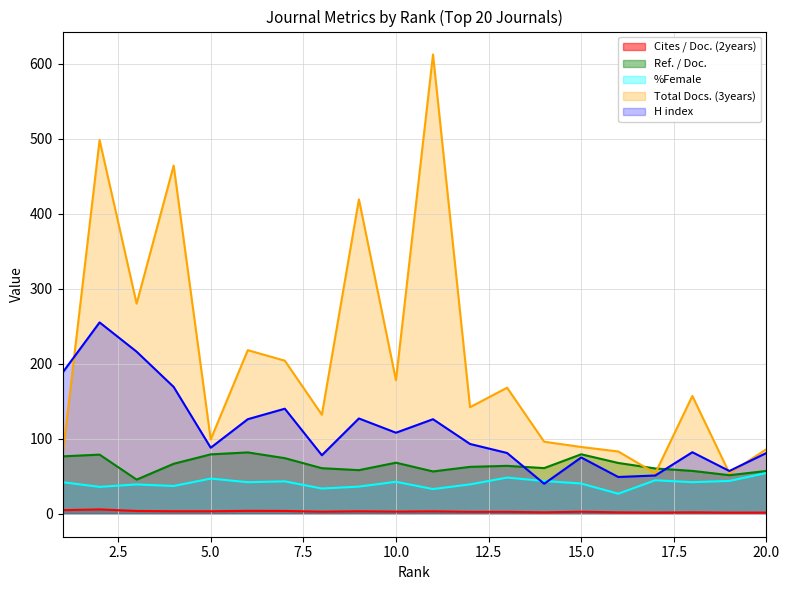

At which label does Ref. / Doc. reach its minimum?

3